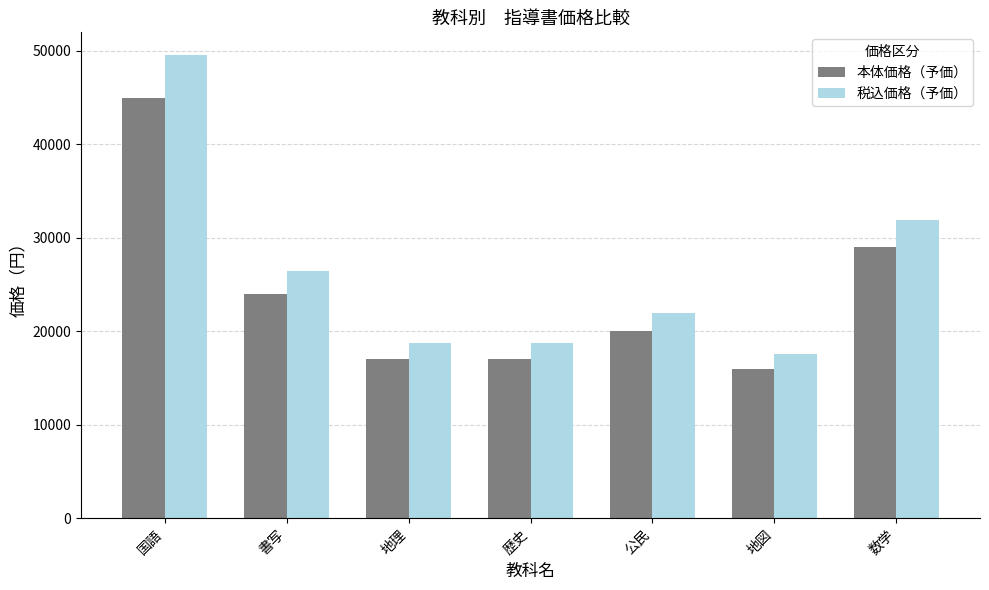

What is the difference between the 本体価格（予価） values at 歴史 and 書写?

7000